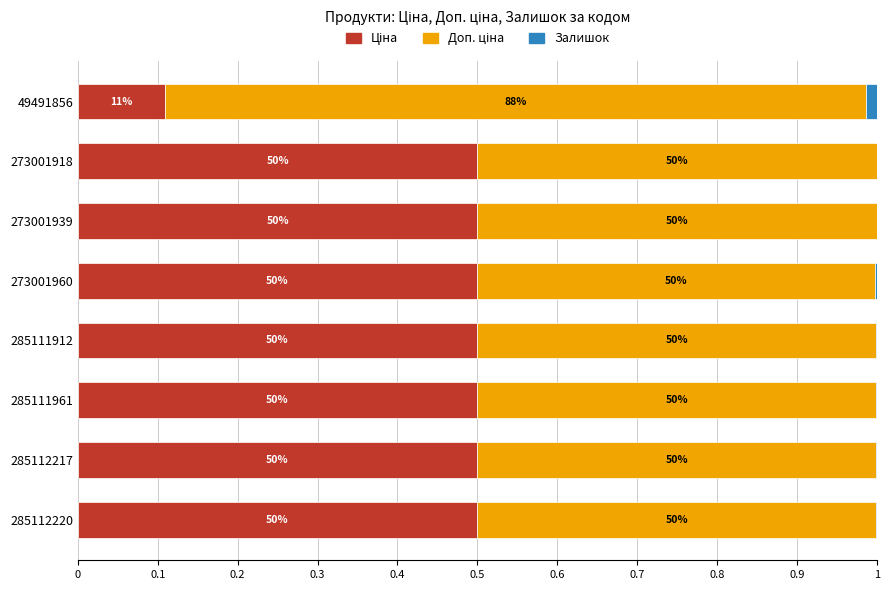

What are all the series names shown in the legend?

Ціна, Доп. ціна, Залишок